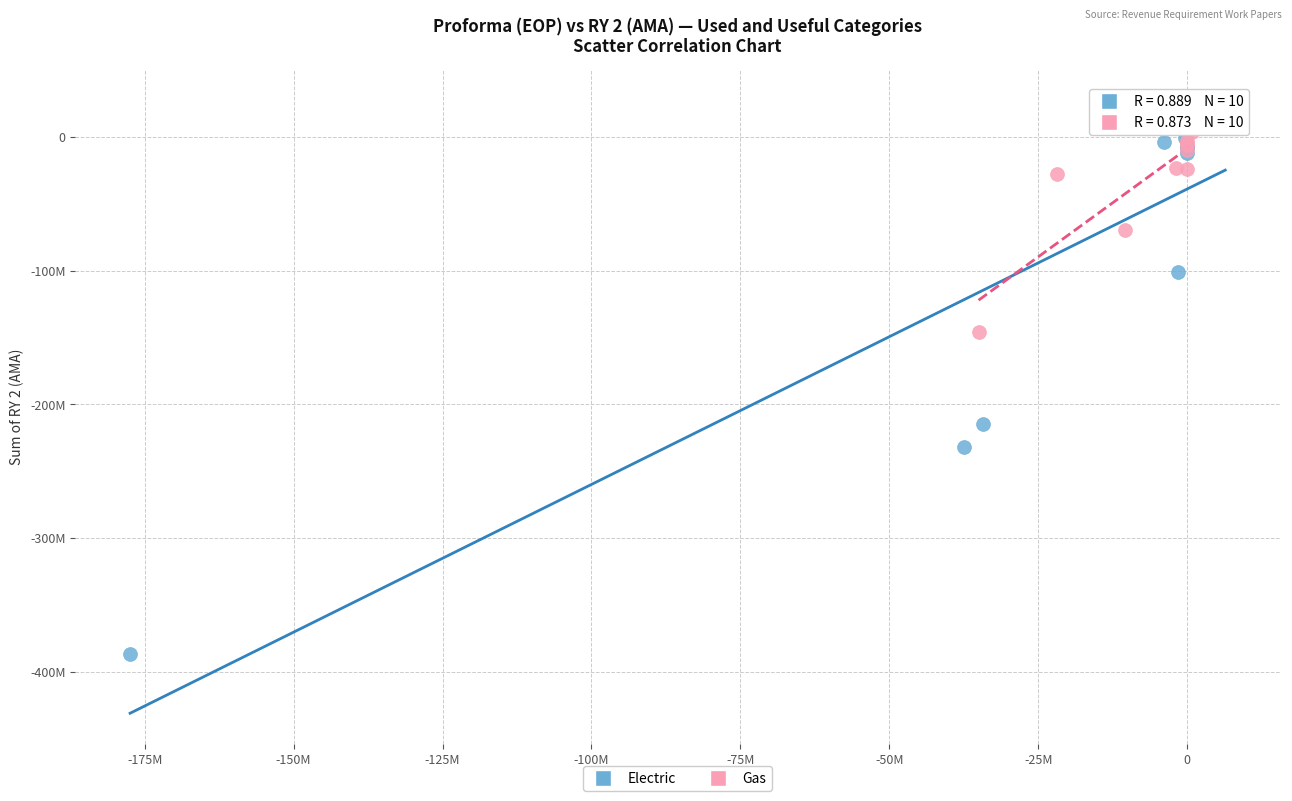

Which series contains the lowest Y value?

Electric